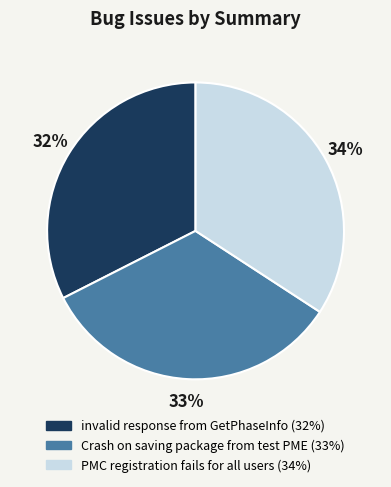

Between invalid response from GetPhaseInfo and Crash on saving package from test PME, which is larger?

Crash on saving package from test PME